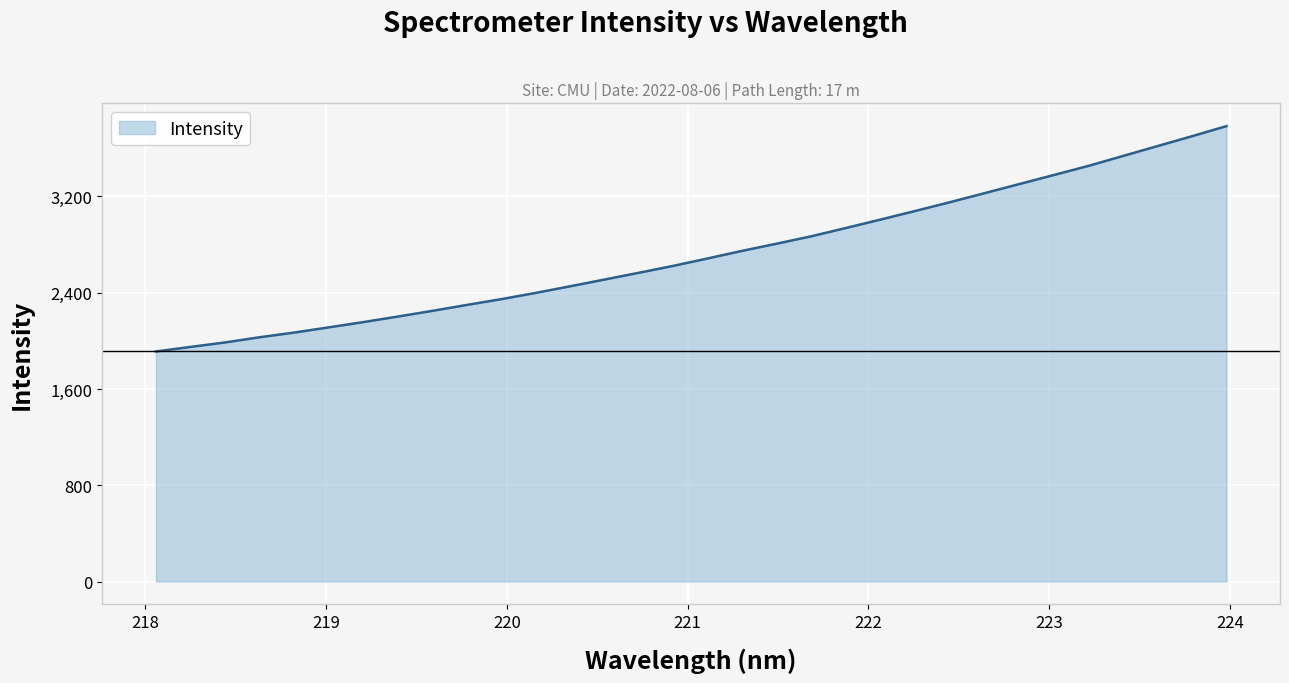

What is the difference between the maximum and minimum values?

1873.4